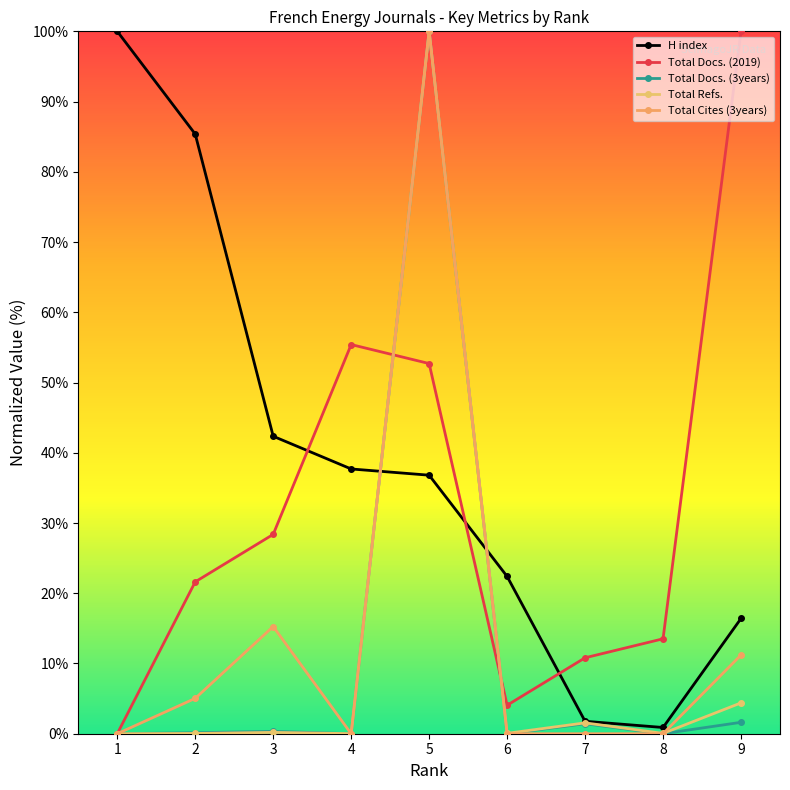

True or false: H index has a value of 30.1 at 6.

False